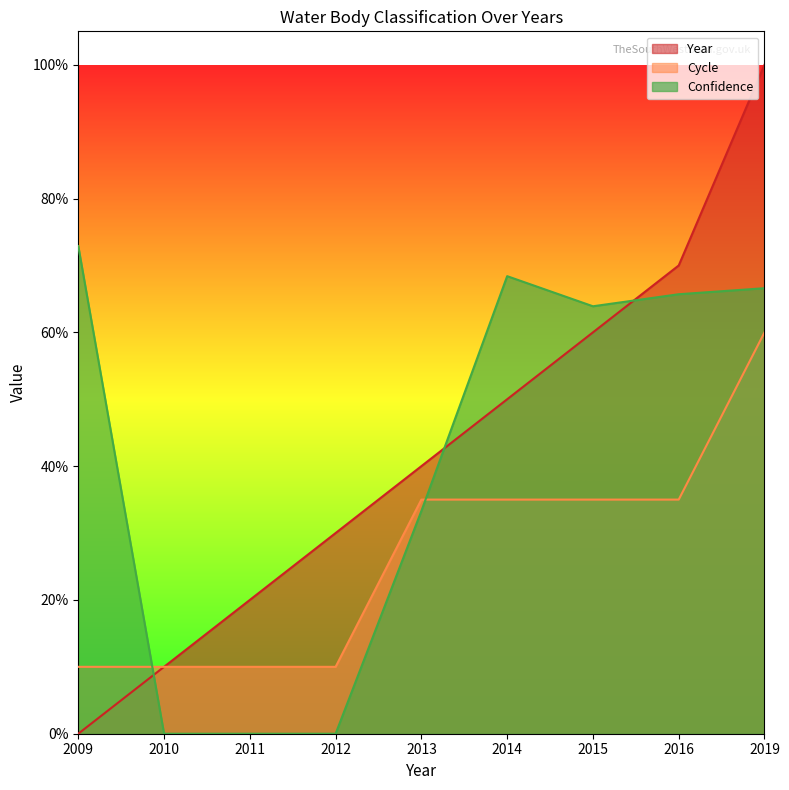

Which has a higher value, 2009 or 2011?

2011